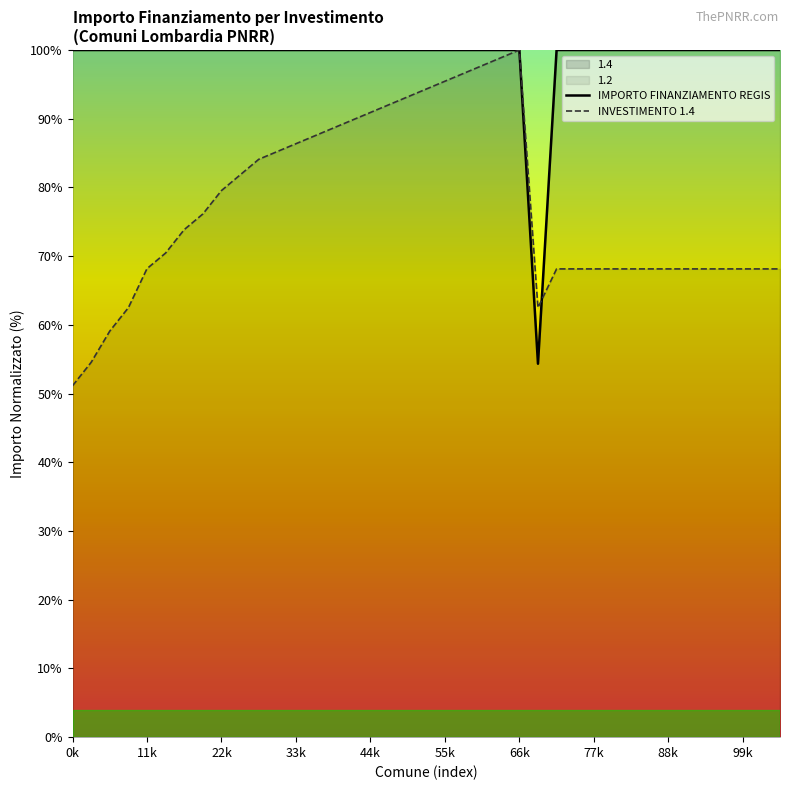

True or false: INVESTIMENTO 1.4 and IMPORTO FINANZIAMENTO REGIS cross at least once.

True